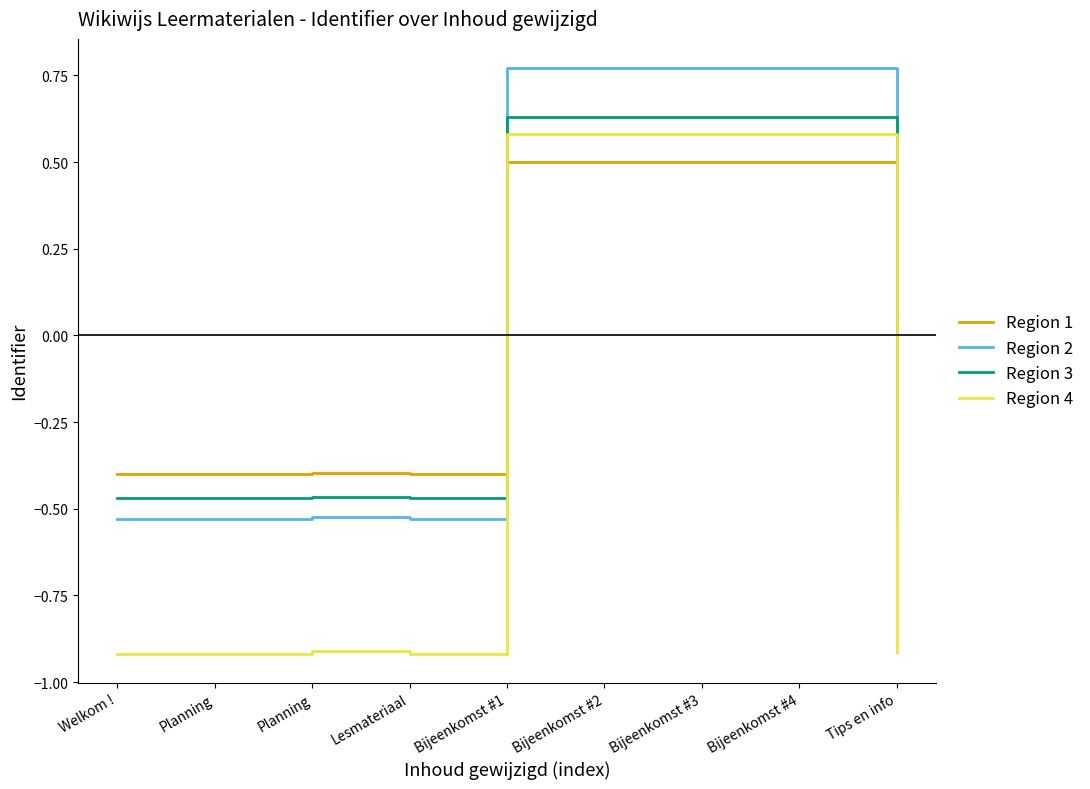

What are all the series names shown in the legend?

Region 1, Region 2, Region 3, Region 4